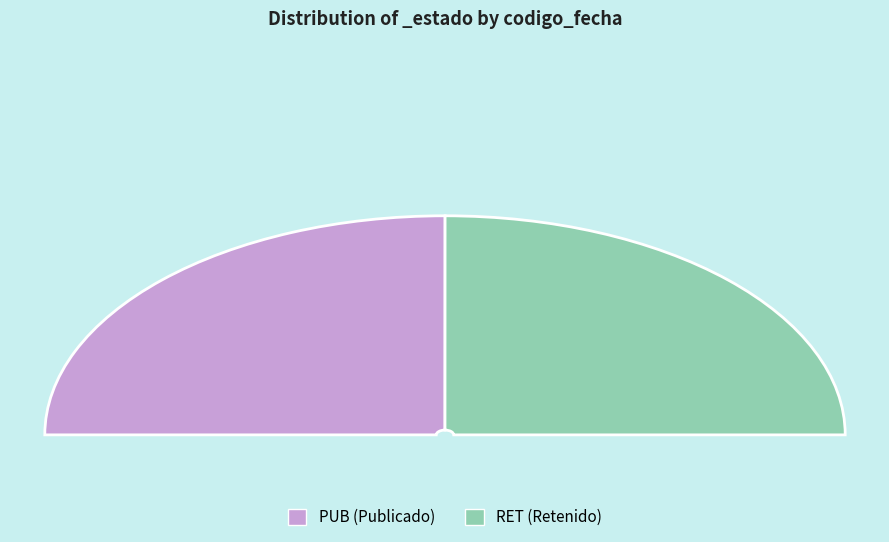

To the nearest percent, what percentage of the pie is RET?

50%